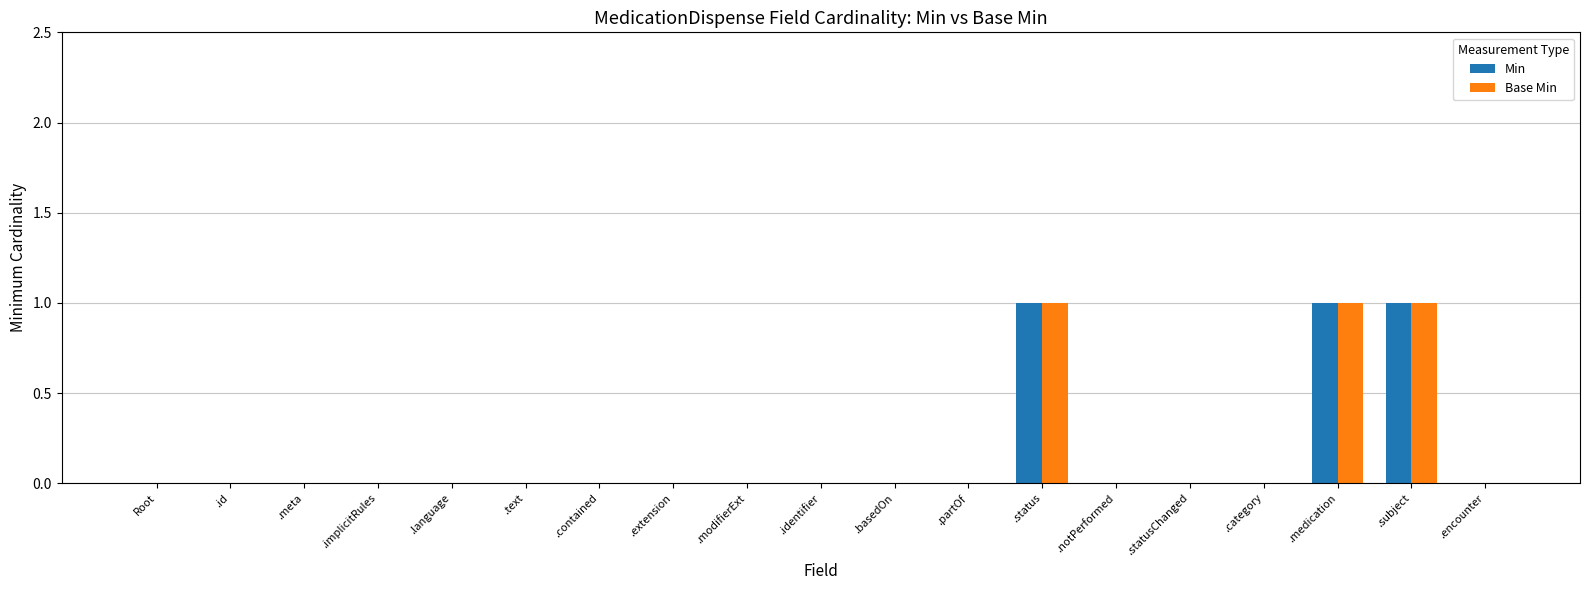

True or false: Base Min has a value of 0 at .category.

True